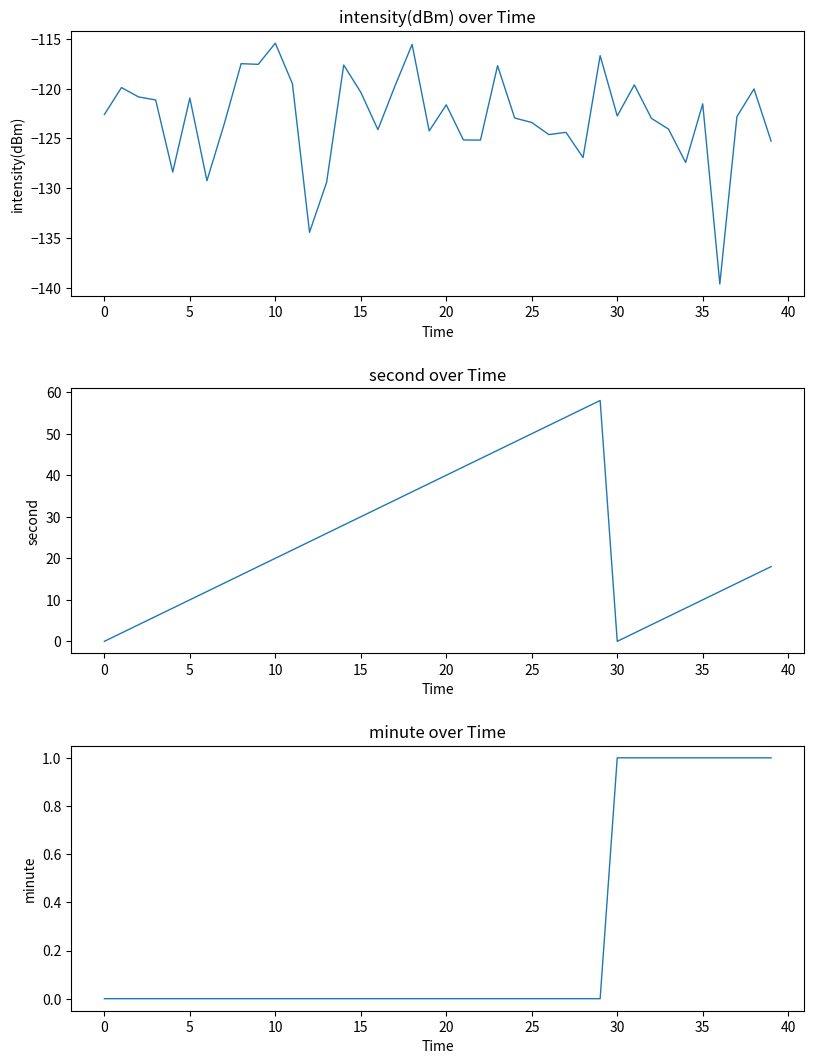

How many interior local peaks does the intensity(dBm) series have?

13